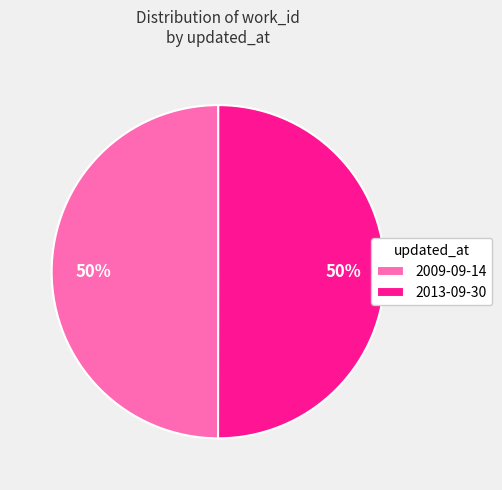

Combined, do 2009-09-14 and 2013-09-30 account for over 50%?

Yes